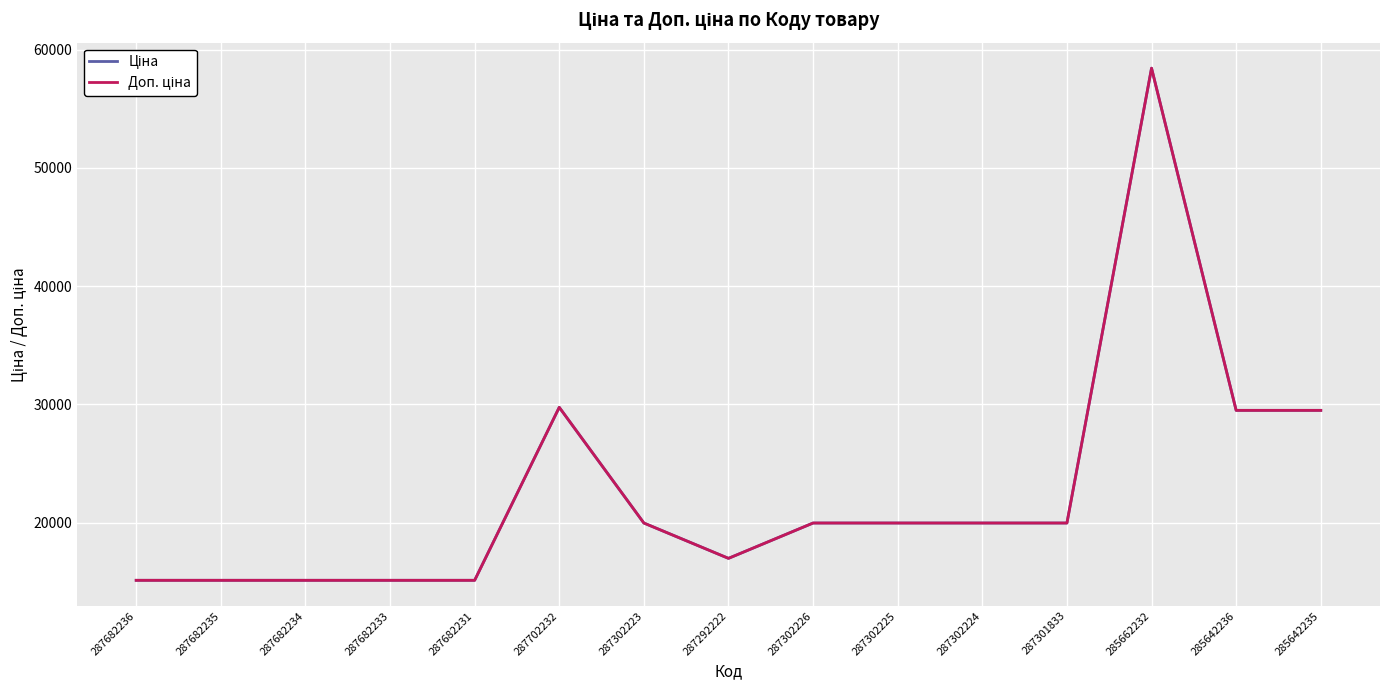

Reading right to left, what are all the values shown in this chart?

Ціна: 29491.5	29491.5	58426.5	19964.2	19964.2	19964.2	19964.2	16976.3	19964.2	29747.2	15120.0	15120.0	15120.0	15120.0	15120.0
Доп. ціна: 29491.5	29491.5	58426.5	19964.2	19964.2	19964.2	19964.2	16976.3	19964.2	29747.2	15120.0	15120.0	15120.0	15120.0	15120.0